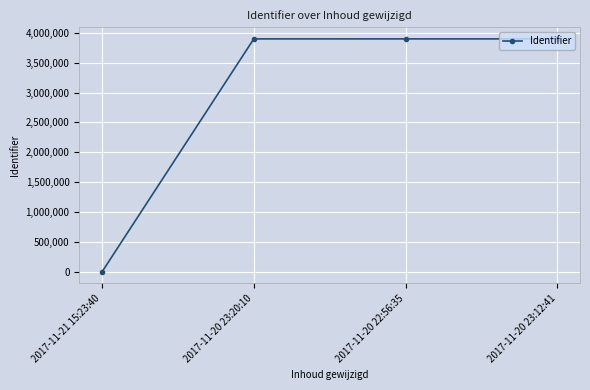

What is the ratio of the value at 2017-11-20 23:12:41 to the value at 2017-11-20 22:56:35?

1.0